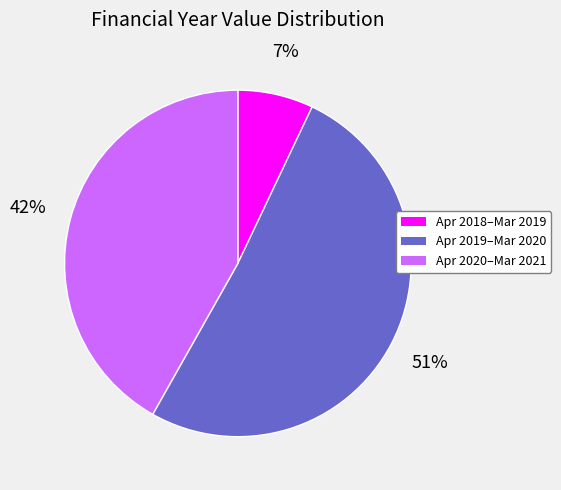

To the nearest percent, what is the average slice percentage?

33%